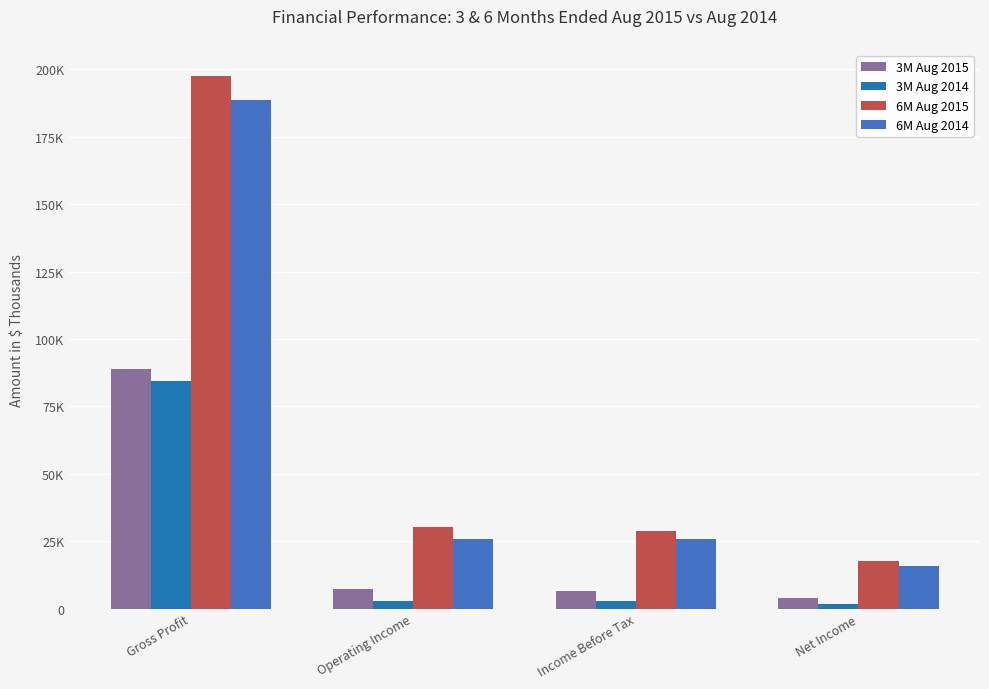

Which series has the largest range (max minus min)?

6M Aug 2015